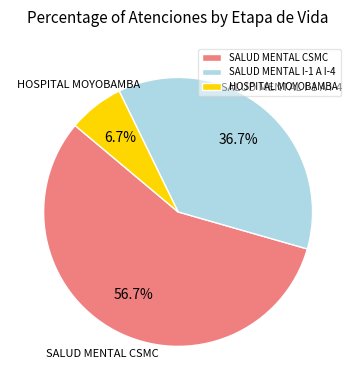

Do HOSPITAL MOYOBAMBA and SALUD MENTAL I-1 A I-4 together represent more than half of the pie?

No